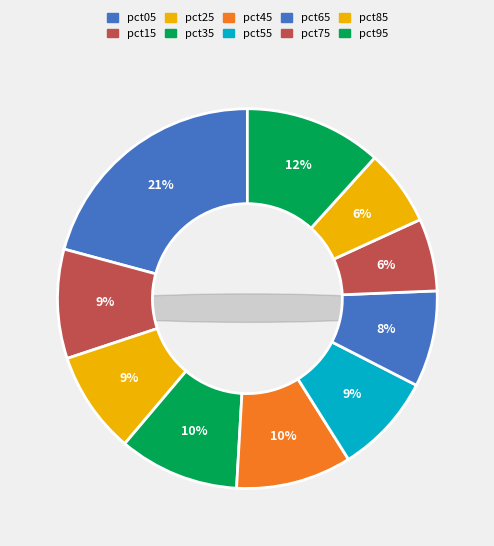

The pct75 slice represents 6% of the pie. True or false?

True